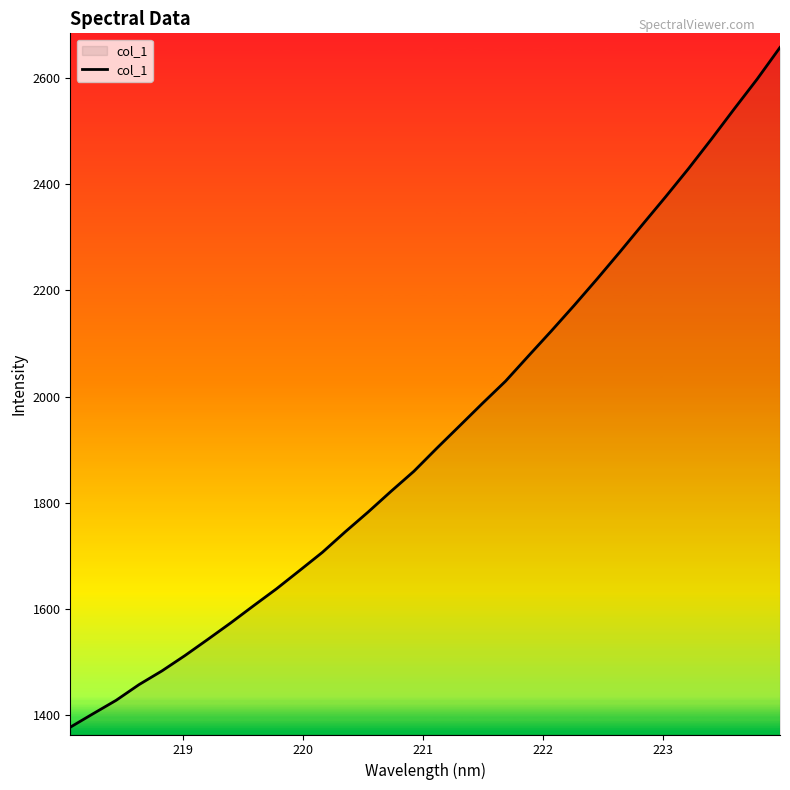

Reading left to right, what are all the values shown in this chart?

1376.6	1402.1	1427.3	1456.9	1482.7	1511.6	1542.1	1573.2	1605.6	1637.5	1671.7	1706.2	1744.9	1782.2	1821.2	1859.1	1902.5	1944.8	1987.3	2028.8	2076.3	2123.4	2171.7	2221.4	2272.5	2324.7	2376.6	2429.6	2485.2	2542.2	2598.3	2658.0